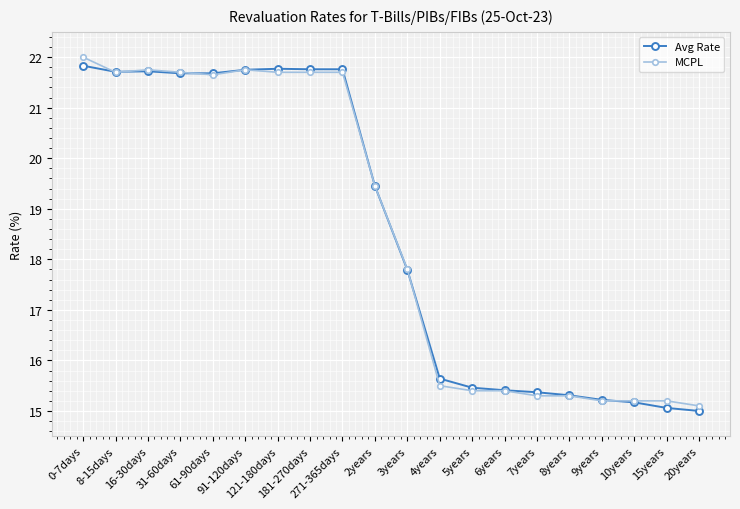

At how many categories does at least one series exceed 18?

10